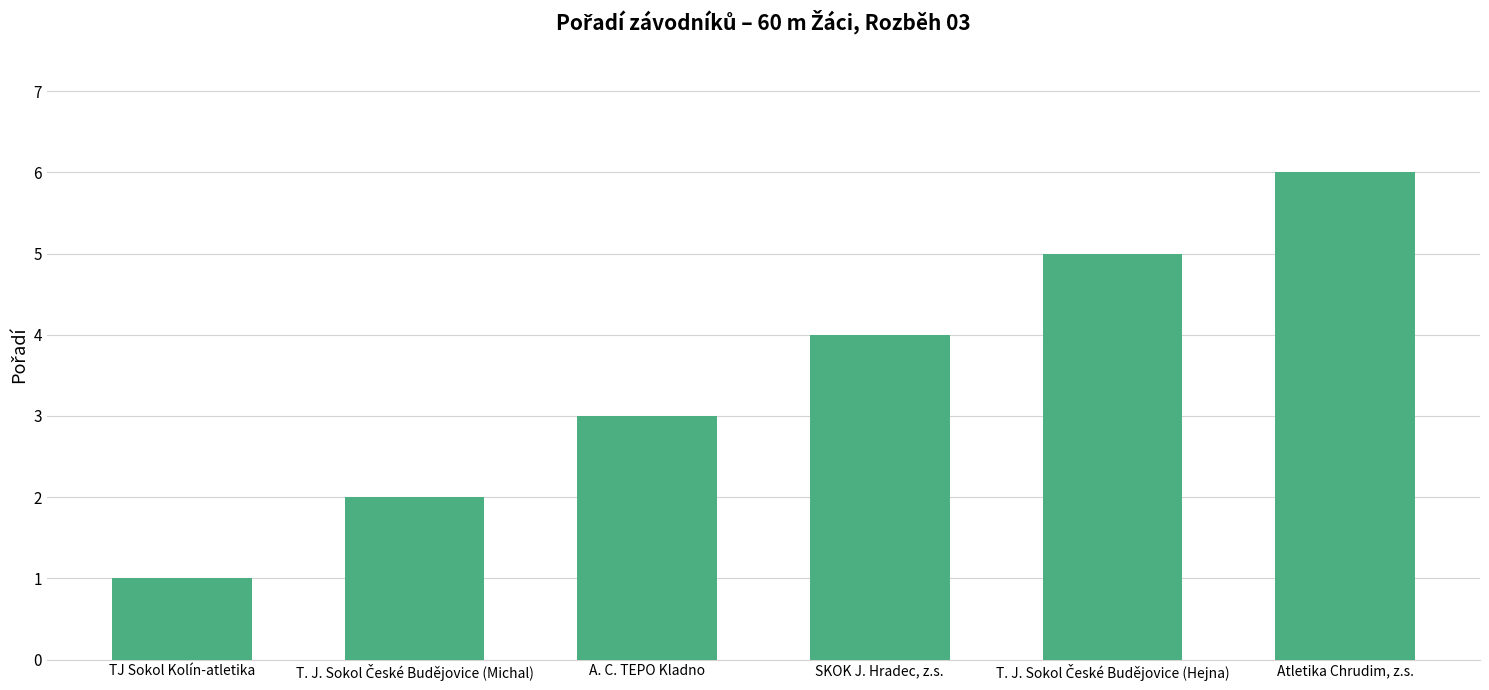

What position from the left is SKOK J. Hradec, z.s.?

4